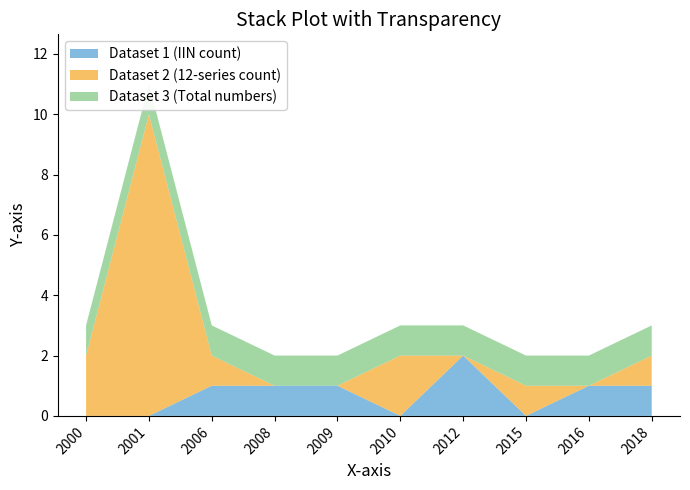

Reading left to right, extract all data points from this chart.

Dataset 1 (IIN count): 0	0	1	1	1	0	2	0	1	1
Dataset 2 (12-series count): 2	10	1	0	0	2	0	1	0	1
Dataset 3 (Total numbers): 1	1	1	1	1	1	1	1	1	1